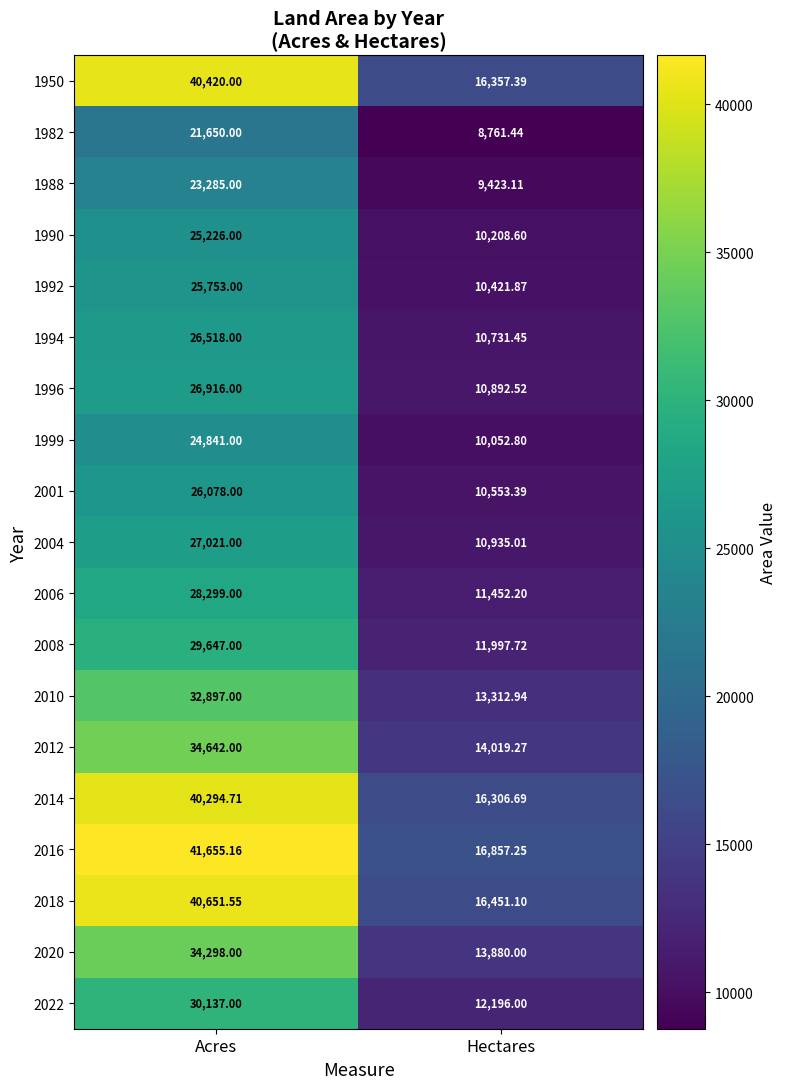

List the labels in order of 1999 value, smallest first.

Hectares, Acres